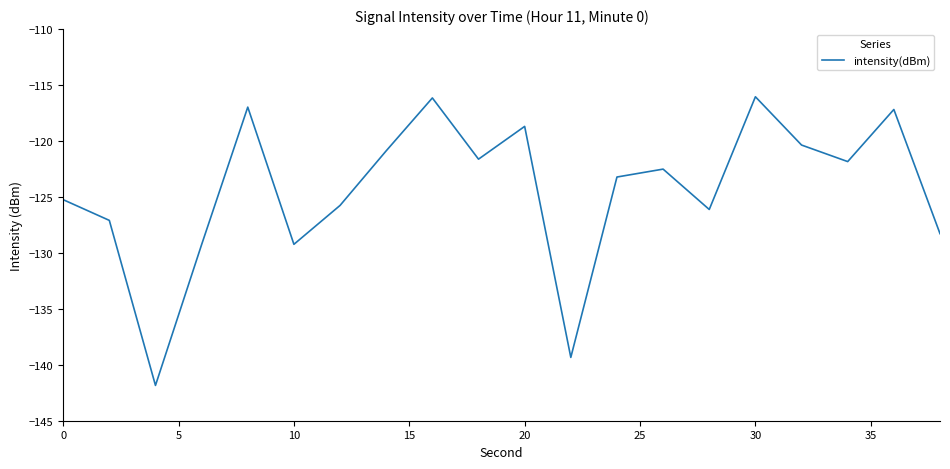

What is the greatest value displayed?

-116.0